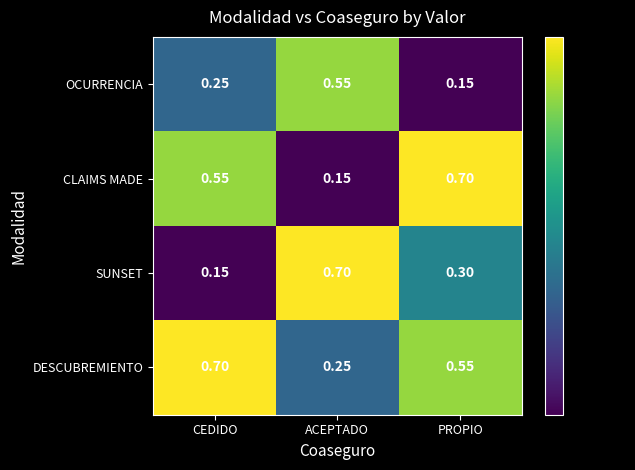

At which label does CLAIMS MADE reach its minimum?

ACEPTADO